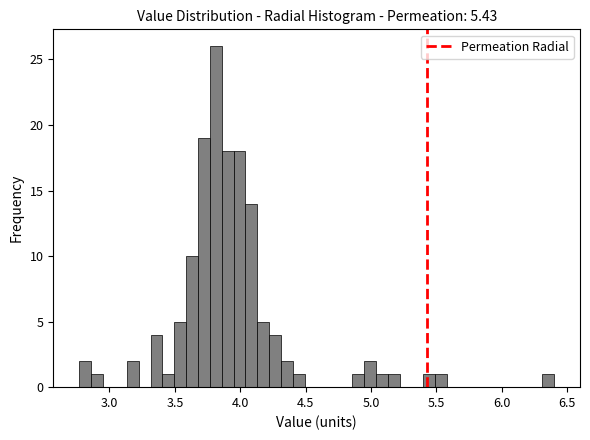

Read against the x-axis, roughly where is the centre of the tallest bar?

3.80